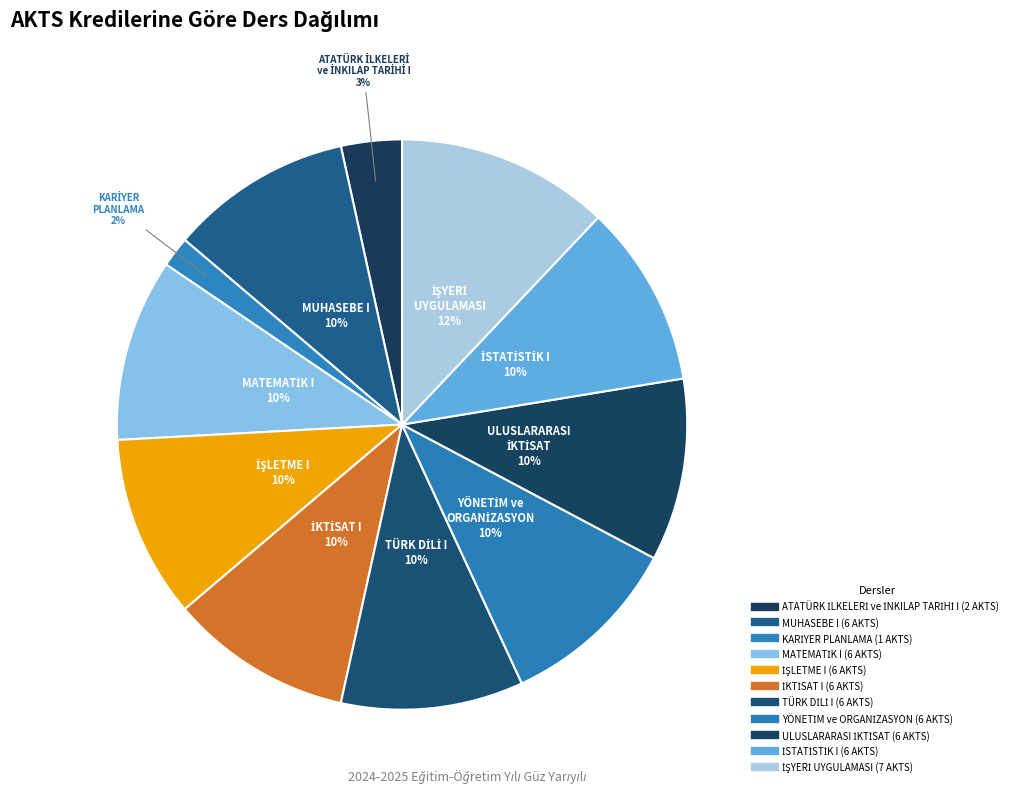

To the nearest percent, what percentage of the pie is İŞLETME I?

10%